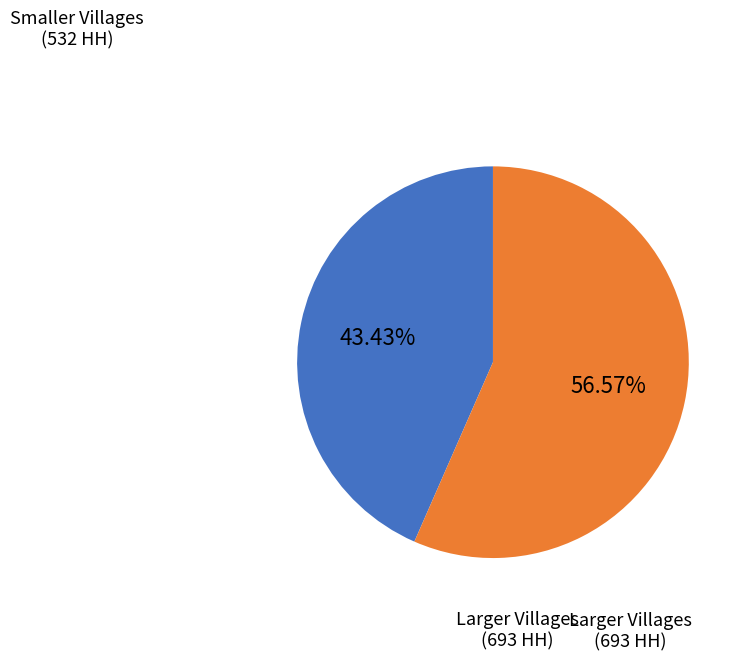

Which category has the smallest portion of the pie?

Smaller Villages